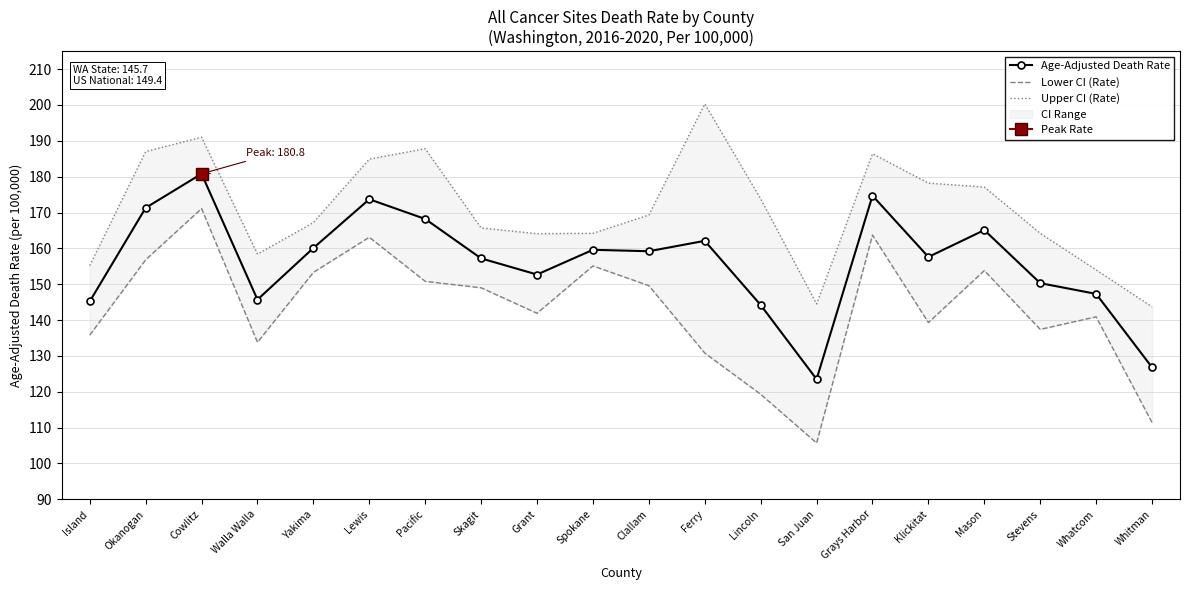

True or false: Lower CI (Rate) and Age-Adjusted Death Rate cross at least once.

False